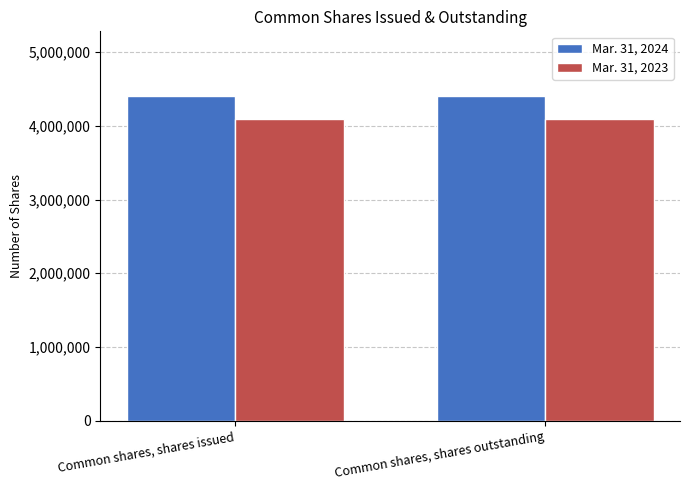

What is the label of the 2nd bar from the left?

Common shares, shares outstanding